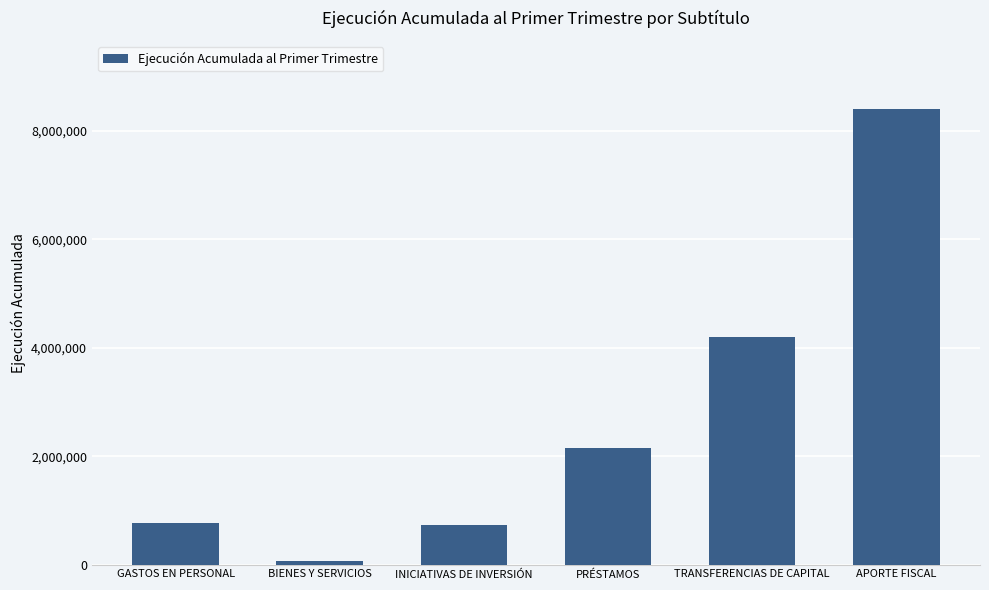

At which category does the chart reach its minimum across all series?

BIENES Y SERVICIOS